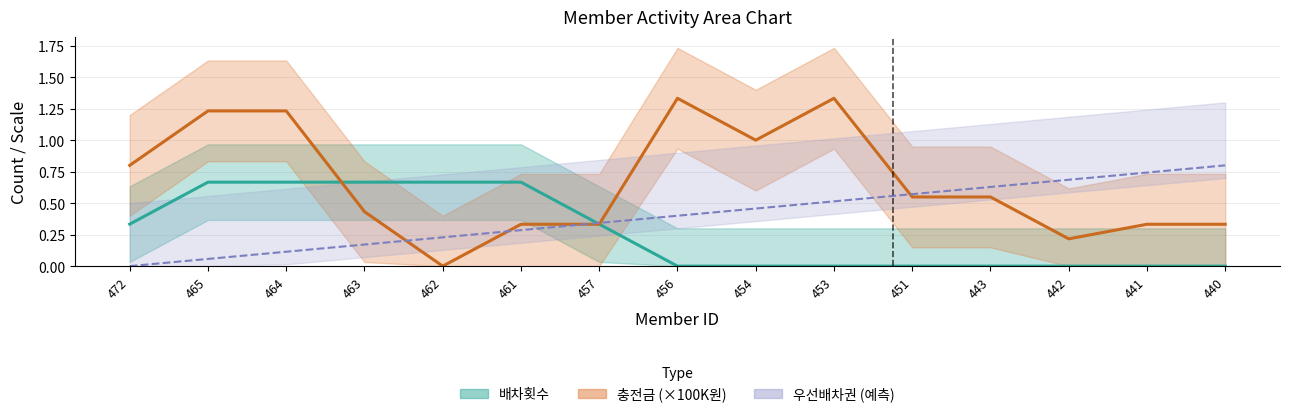

Is this an area chart (filled region under the line)?

No